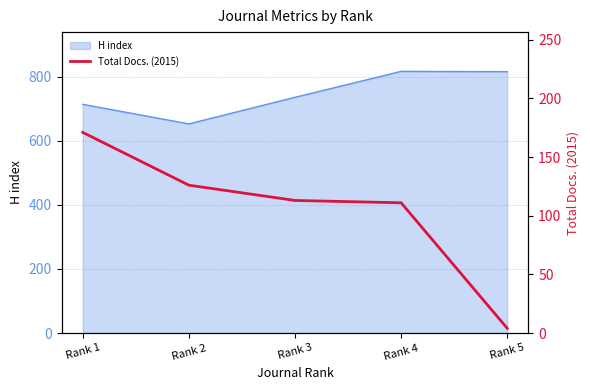

The chart shows a value of 45 at Rank 4. True or false?

False